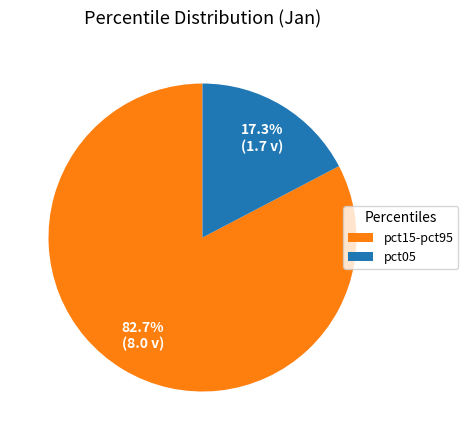

To the nearest percent, what is the average slice percentage?

50%